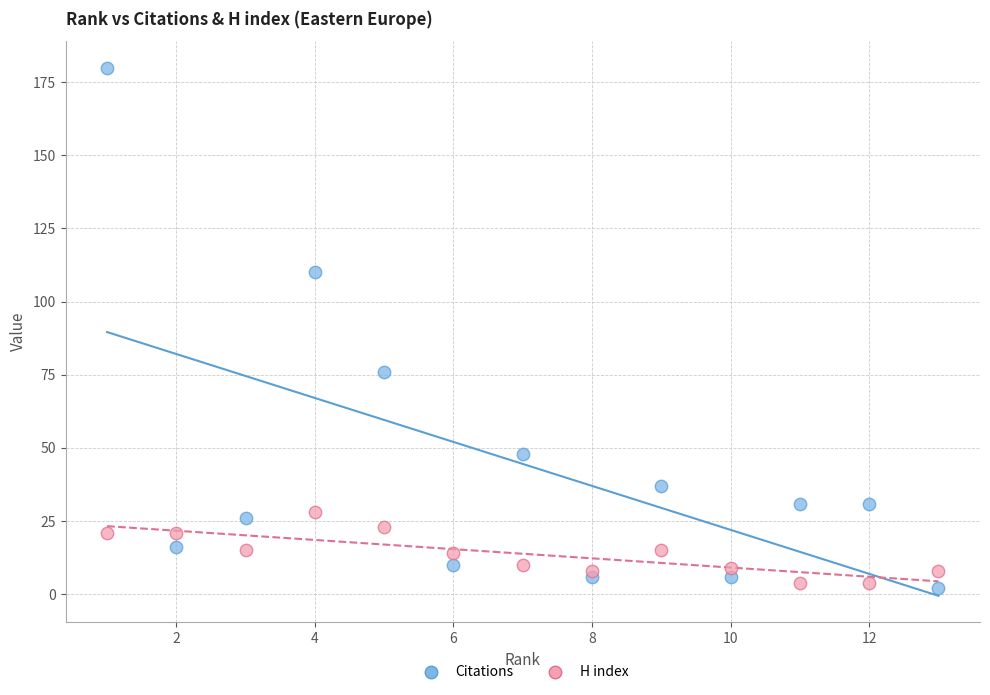

Which series contains the lowest Y value?

Citations